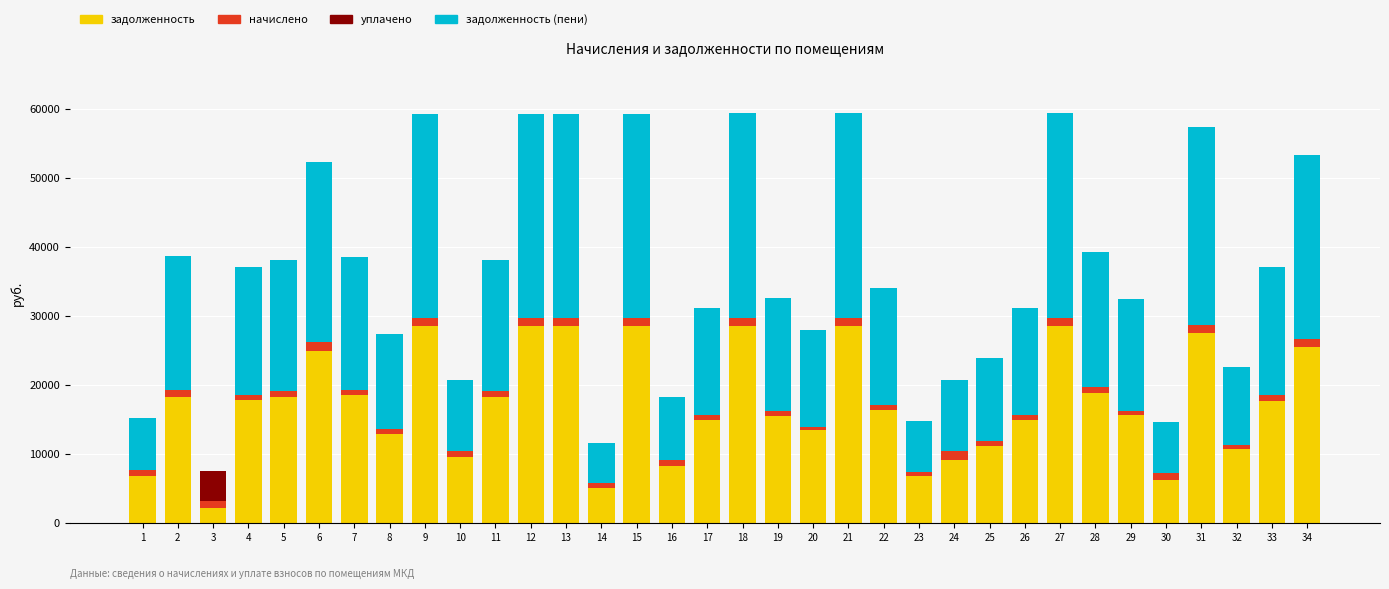

What is the maximum value for задолженность?

28535.3